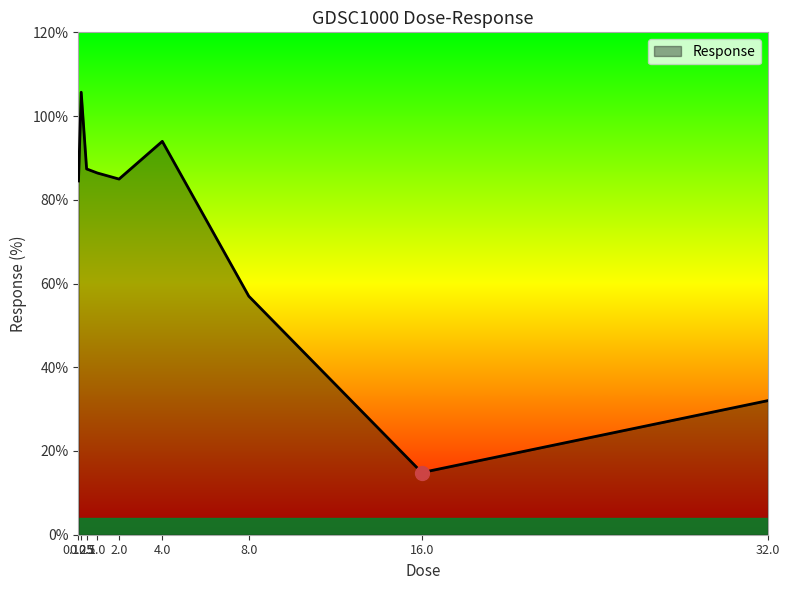

What is the smallest value displayed?

14.8